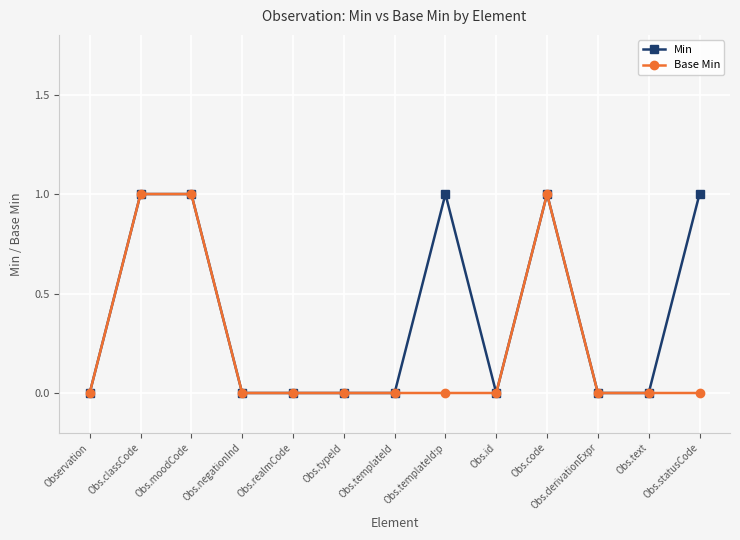

True or false: Min has more than 1 points higher than both neighbors.

True